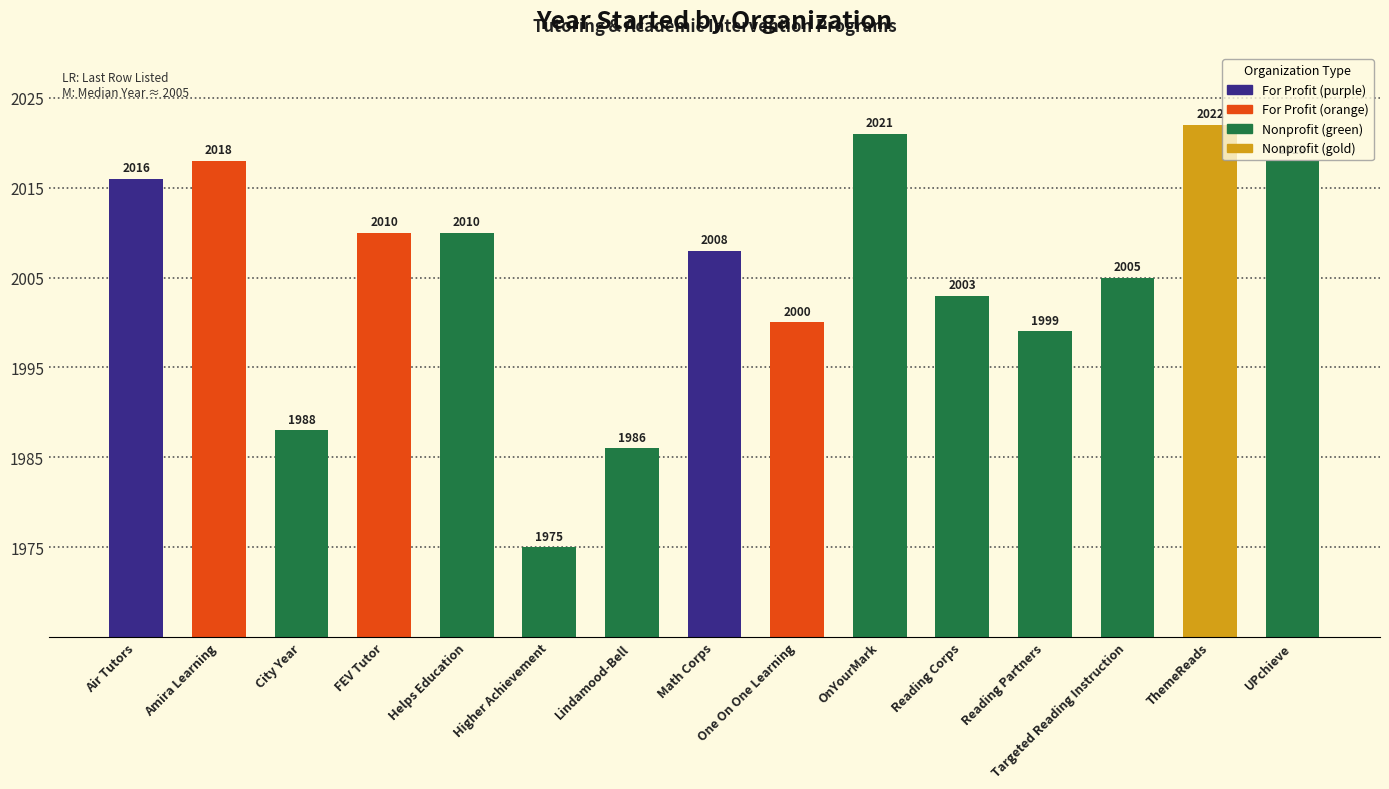

What is the label of the 4th bar from the left?

FEV Tutor